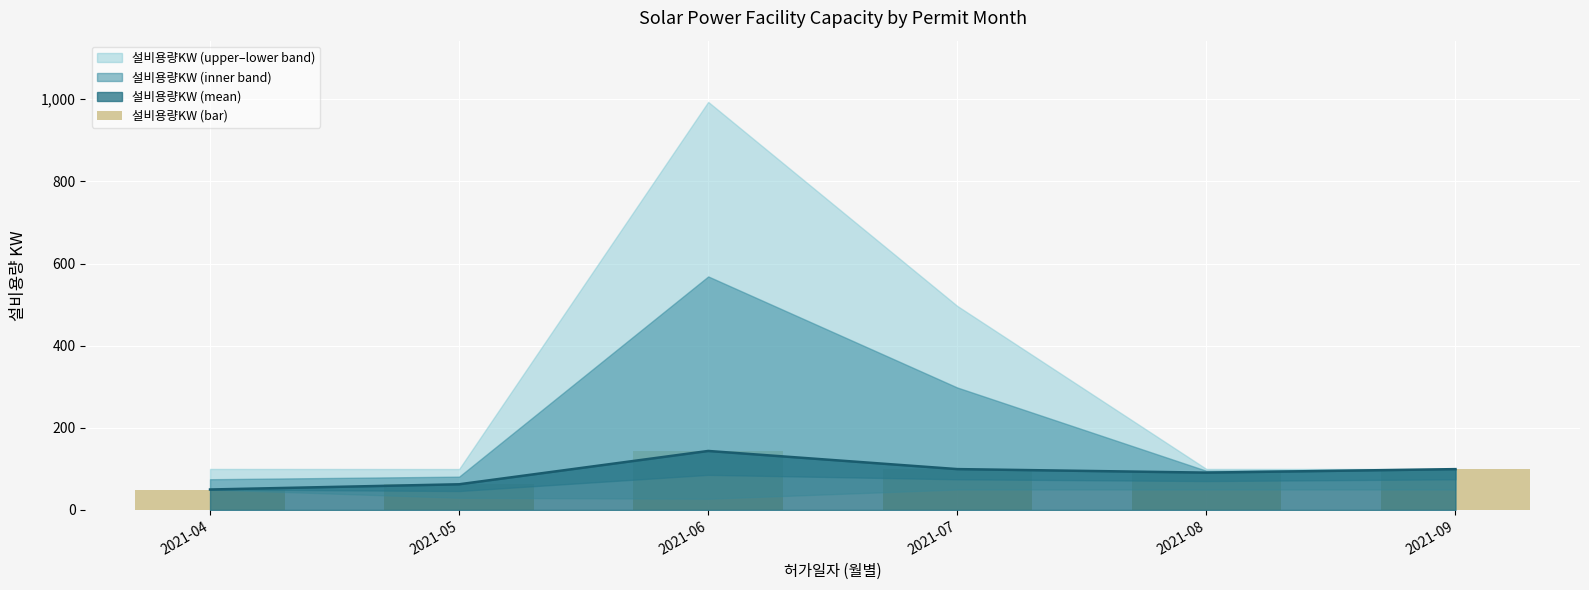

Rank the categories by value from lowest to highest.

2021-04, 2021-05, 2021-08, 2021-09, 2021-07, 2021-06